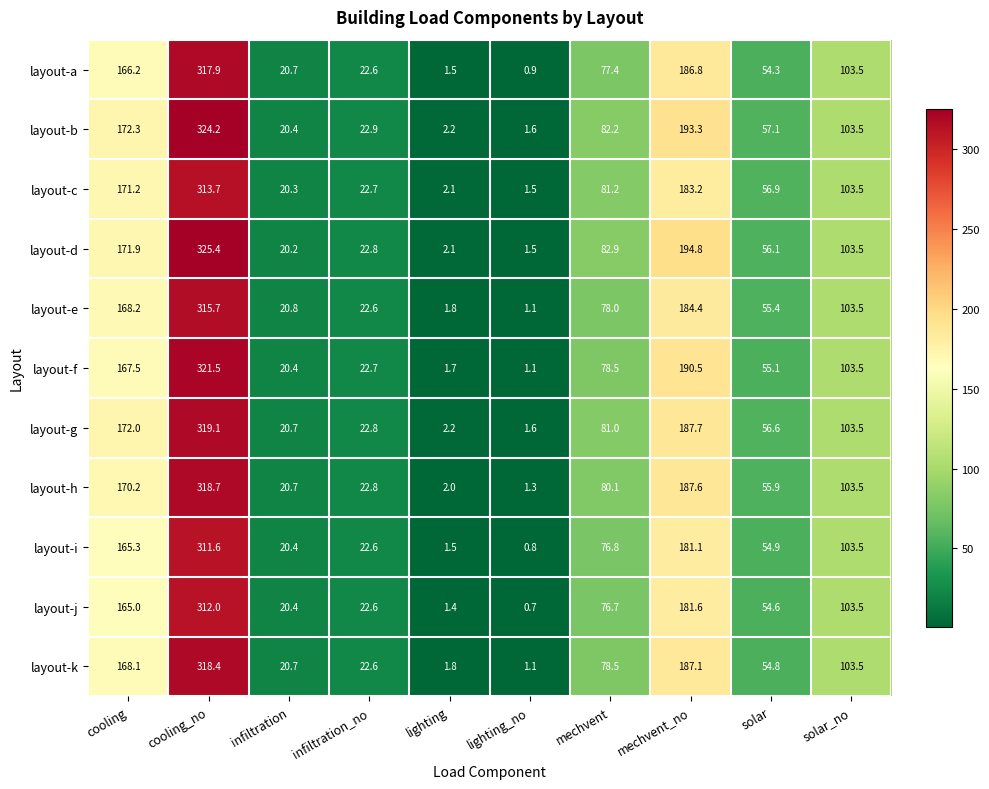

The layout-f series shows 1.1 at lighting_no. True or false?

True